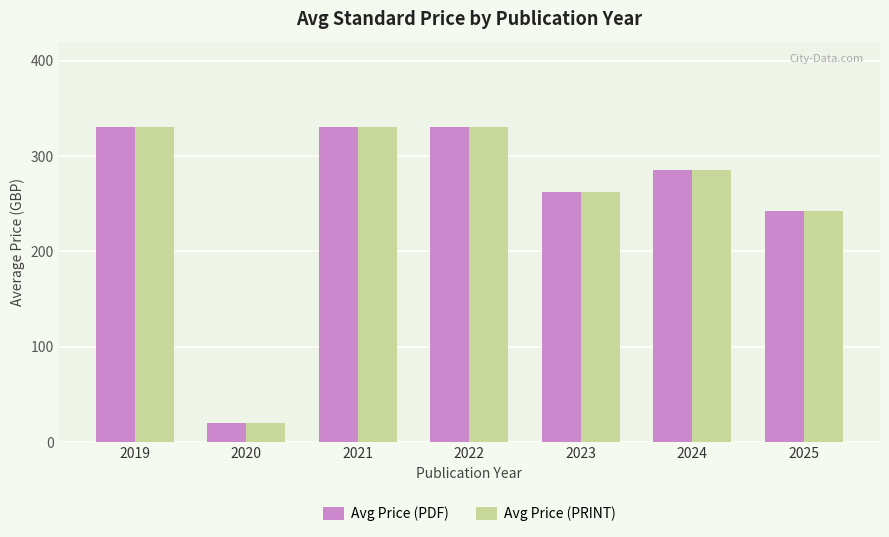

At how many categories does at least one series exceed 65?

6